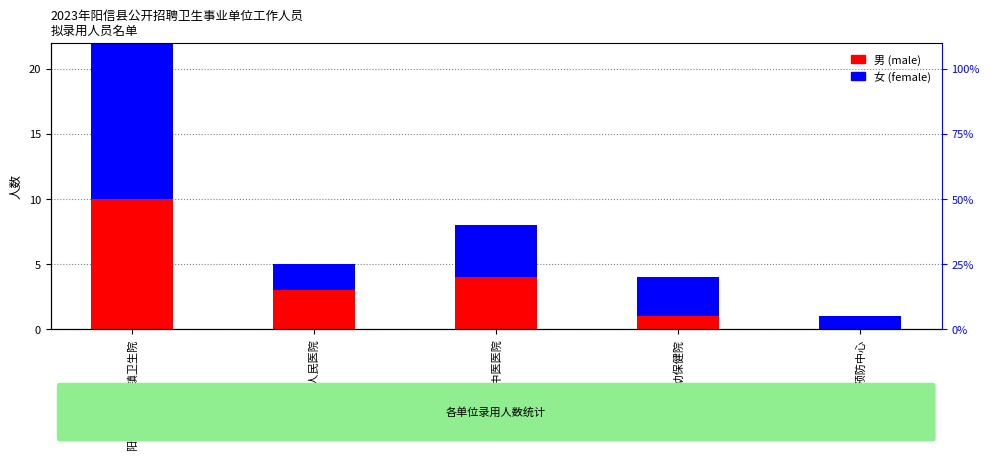

Rank the series by their maximum value, from highest to lowest.

女 (female), 男 (male)